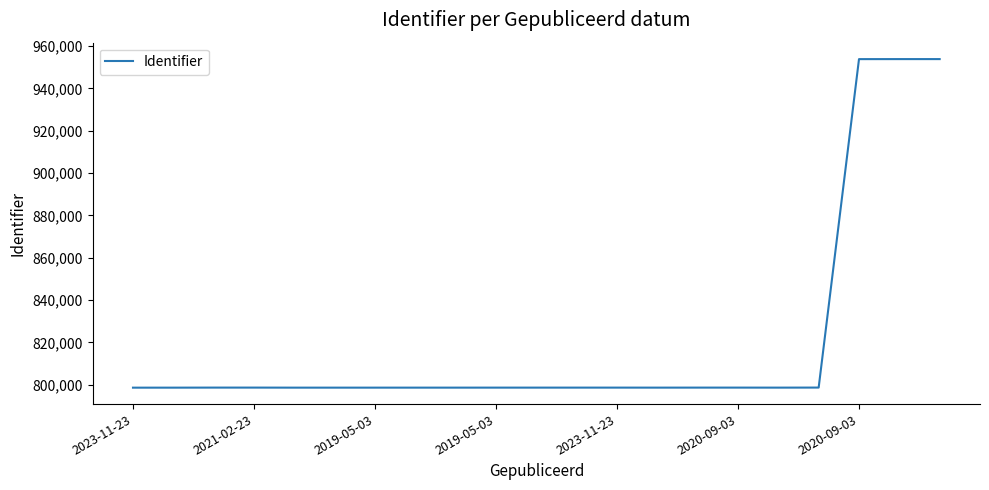

What is the greatest value displayed?

953897